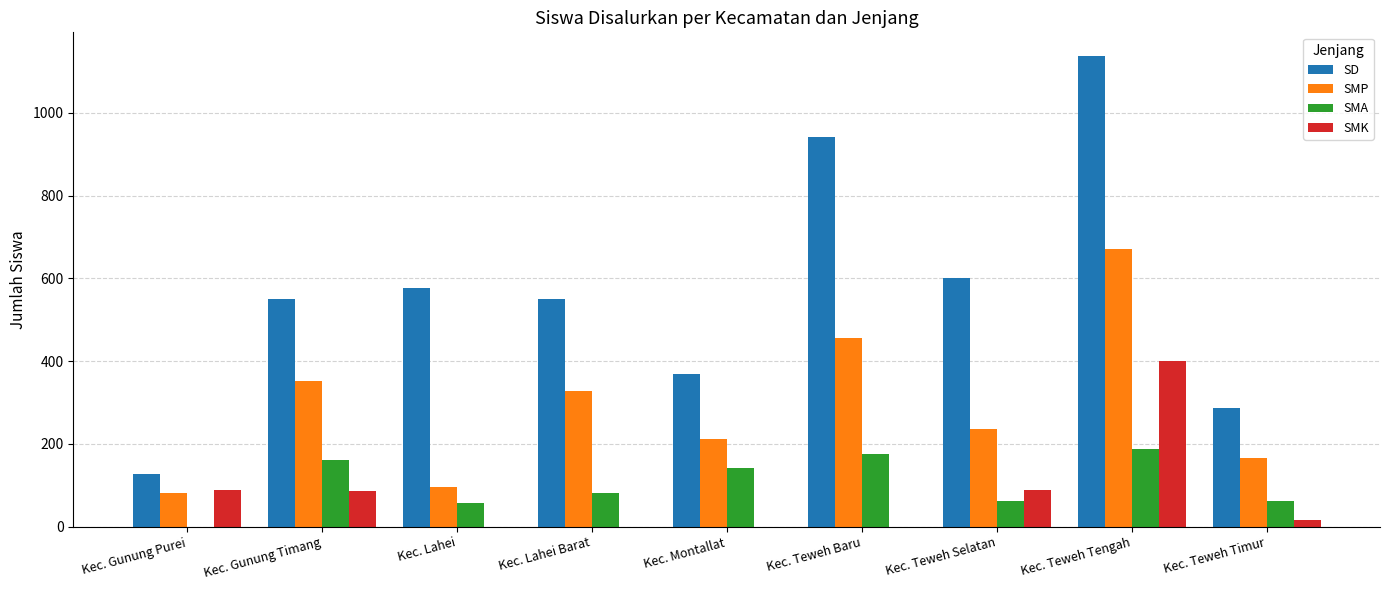

What is the maximum value for SD?

1138